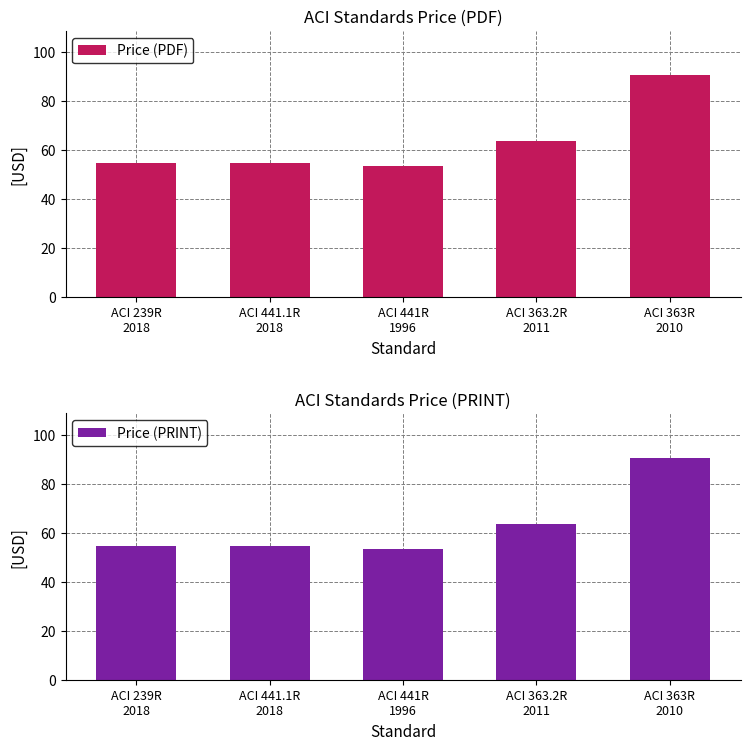

What is the highest value of the Price (PRINT) series?

90.5